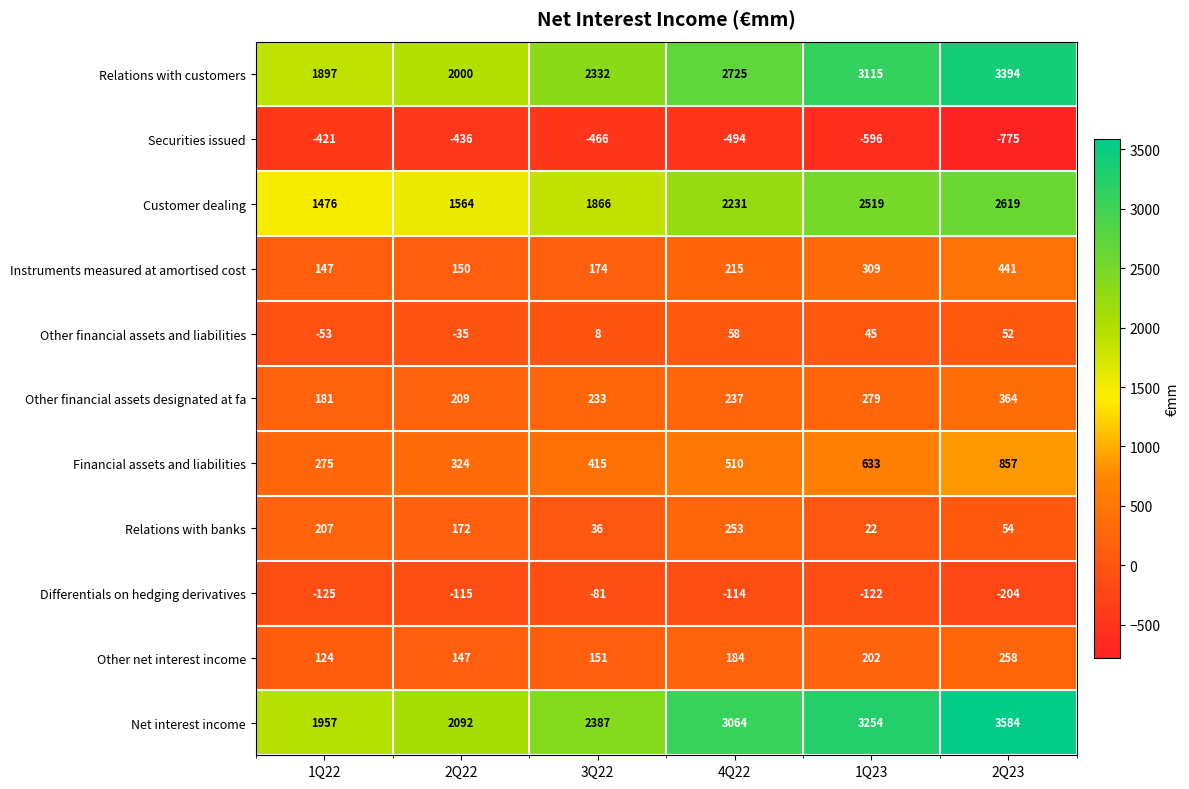

Count the number of data series in this chart.

11